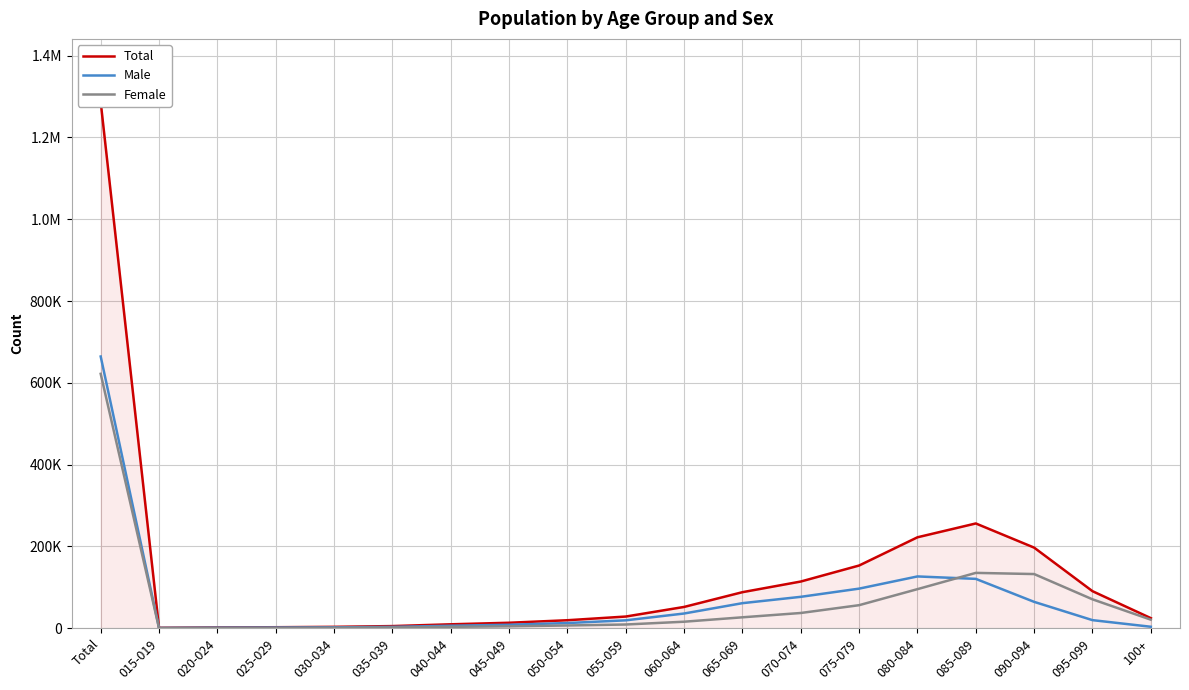

How many data points in Total are above 28737?

9